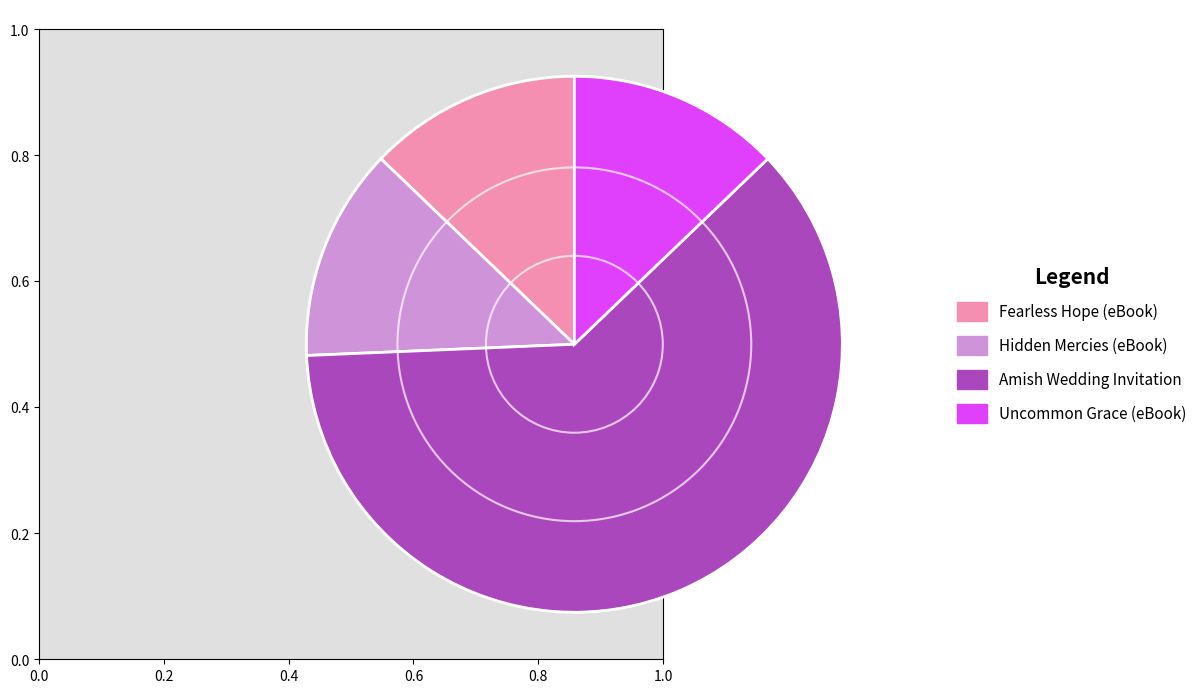

How many segments does this pie chart have?

4